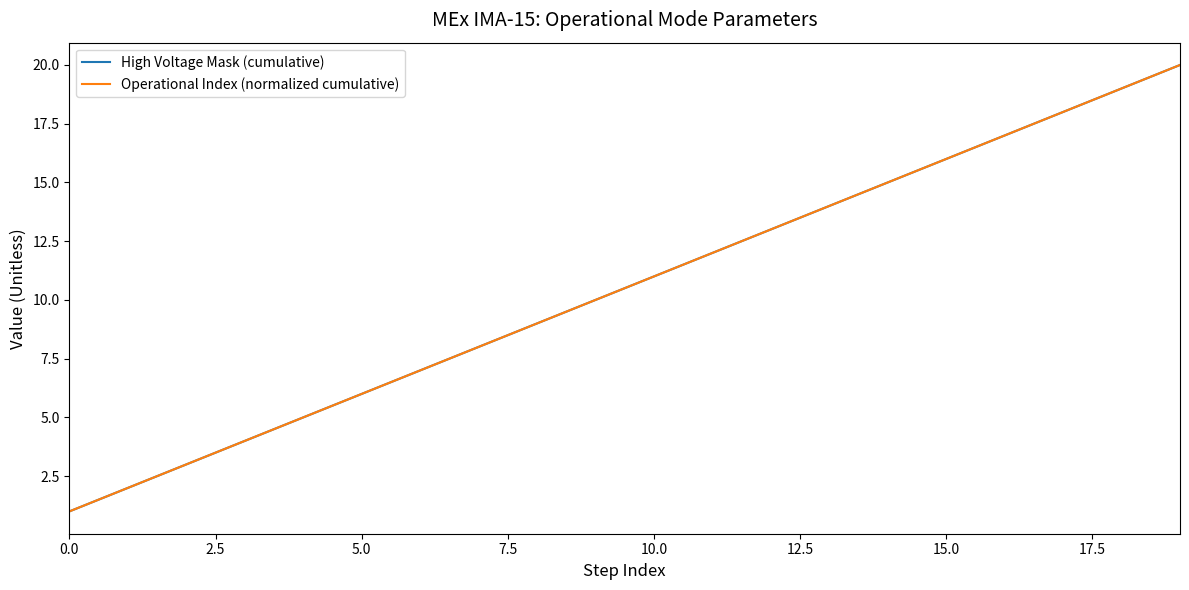

What is the maximum value shown in the chart?

20